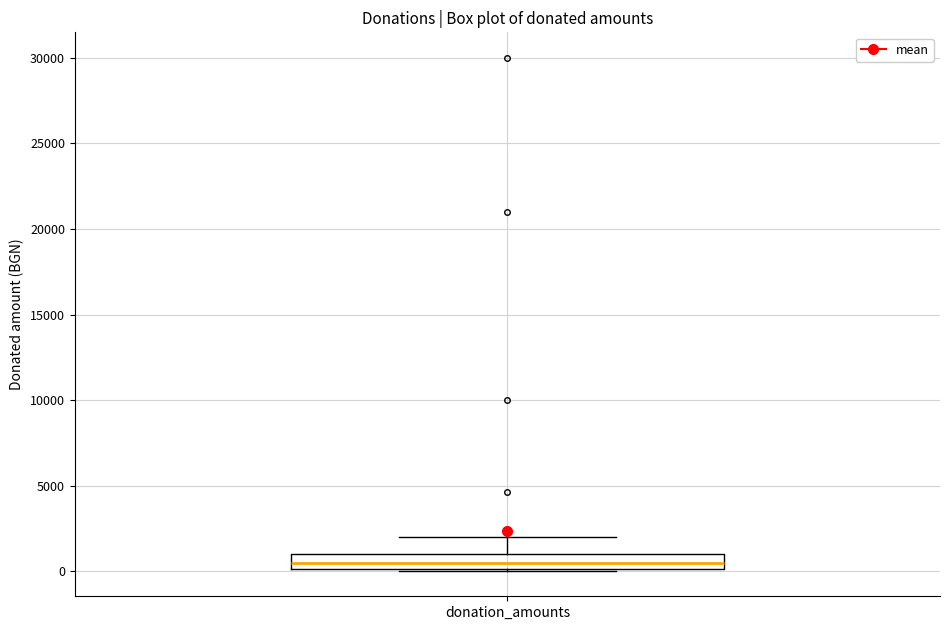

Where does the median line of the box for donation_amounts sit on the y-axis? The values are not printed on the chart, so give them approximately, as read against the axis.

500